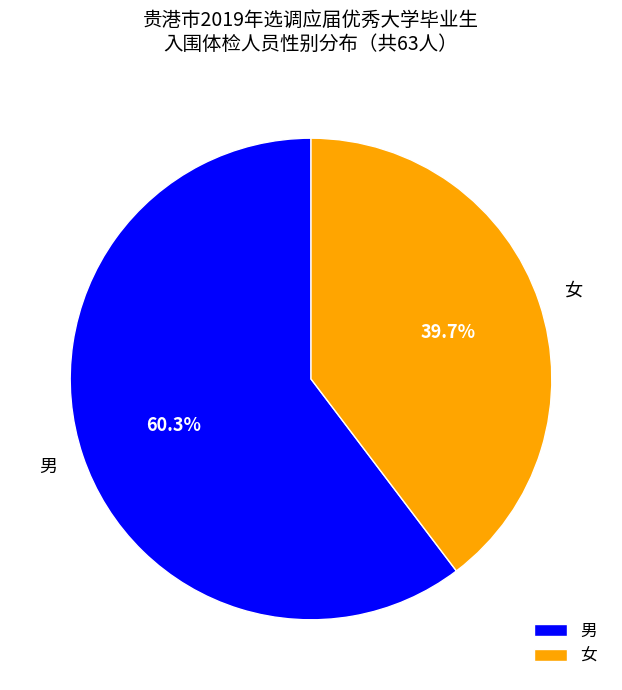

Approximately how many times larger is the value at 女 compared to 男?

0.7